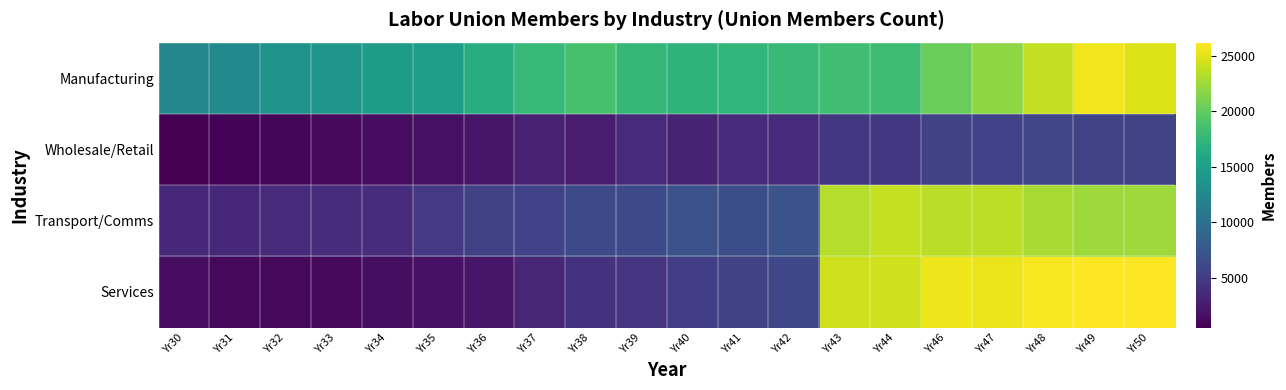

Which series has the largest total across all categories?

Manufacturing